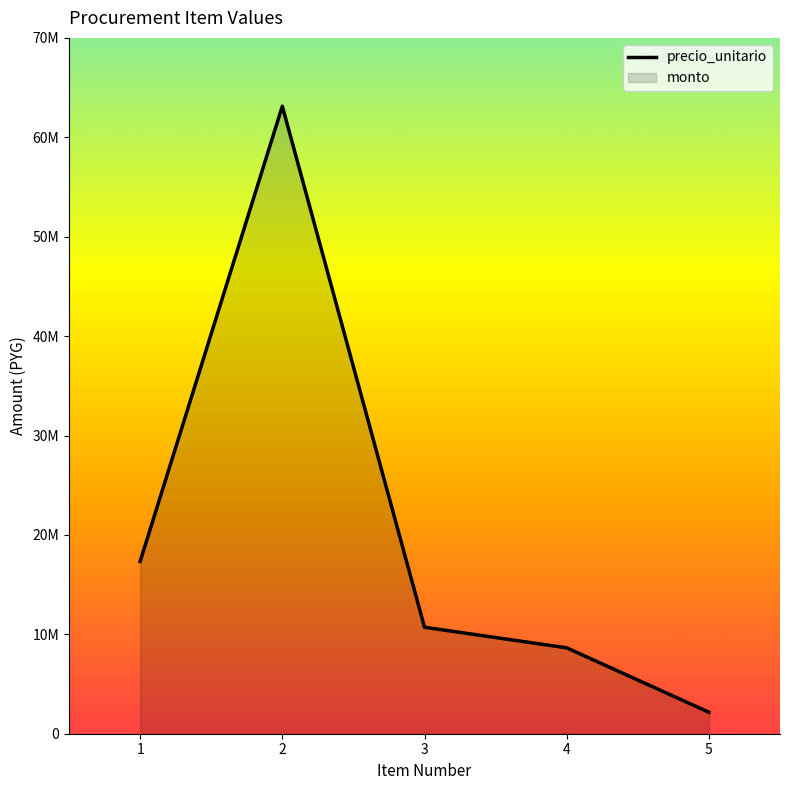

How many lines are shown in the chart?

1